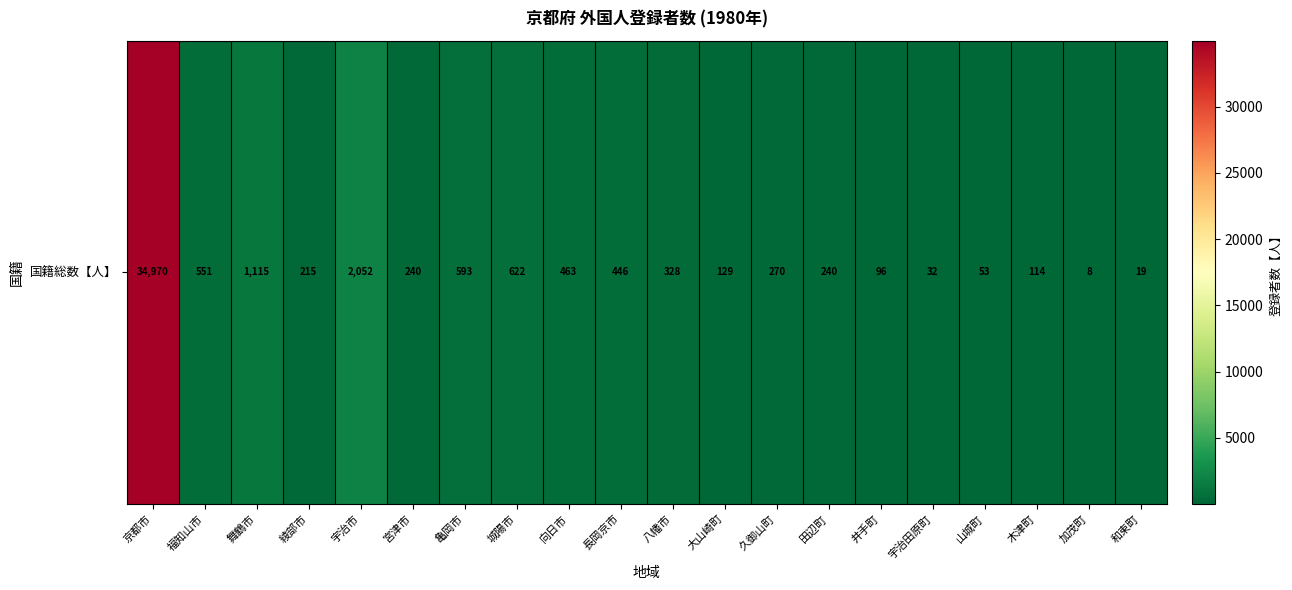

Rank the categories by value from highest to lowest.

京都市, 宇治市, 舞鶴市, 城陽市, 亀岡市, 福知山市, 向日市, 長岡京市, 八幡市, 久御山町, 宮津市, 田辺町, 綾部市, 大山崎町, 木津町, 井手町, 山城町, 宇治田原町, 和束町, 加茂町